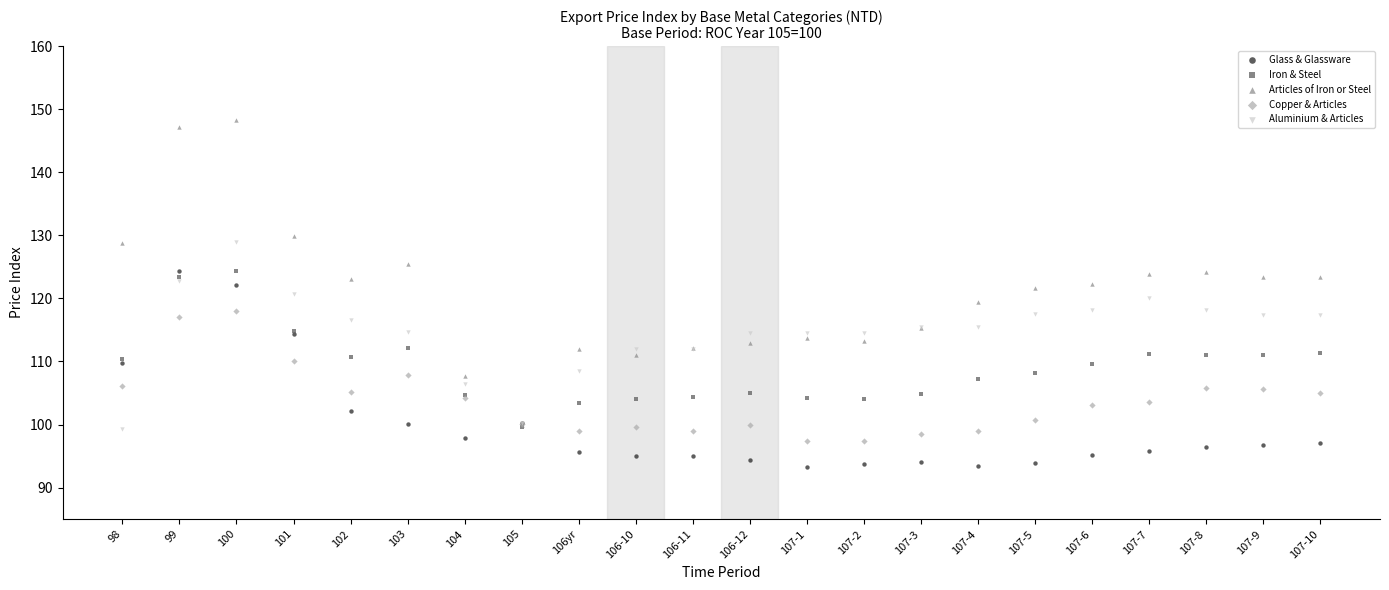

Which series reaches the maximum Y coordinate?

Articles of Iron or Steel